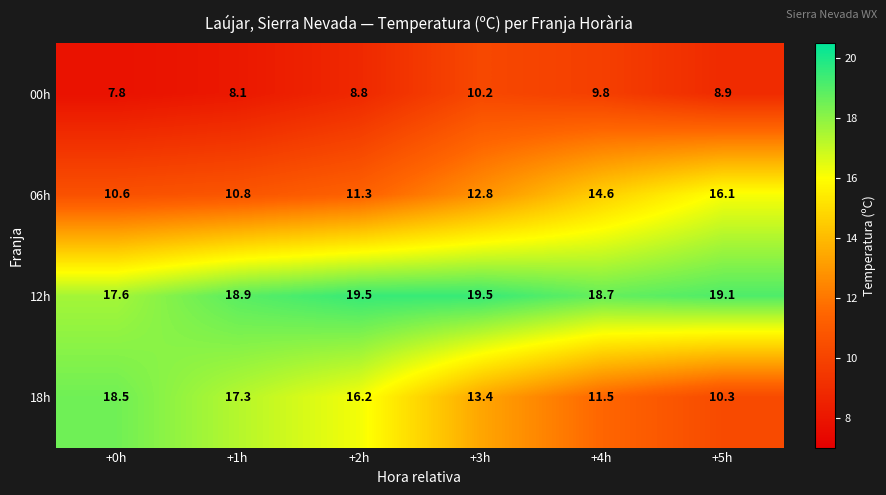

Where does the 06h series first go above 12?

+3h